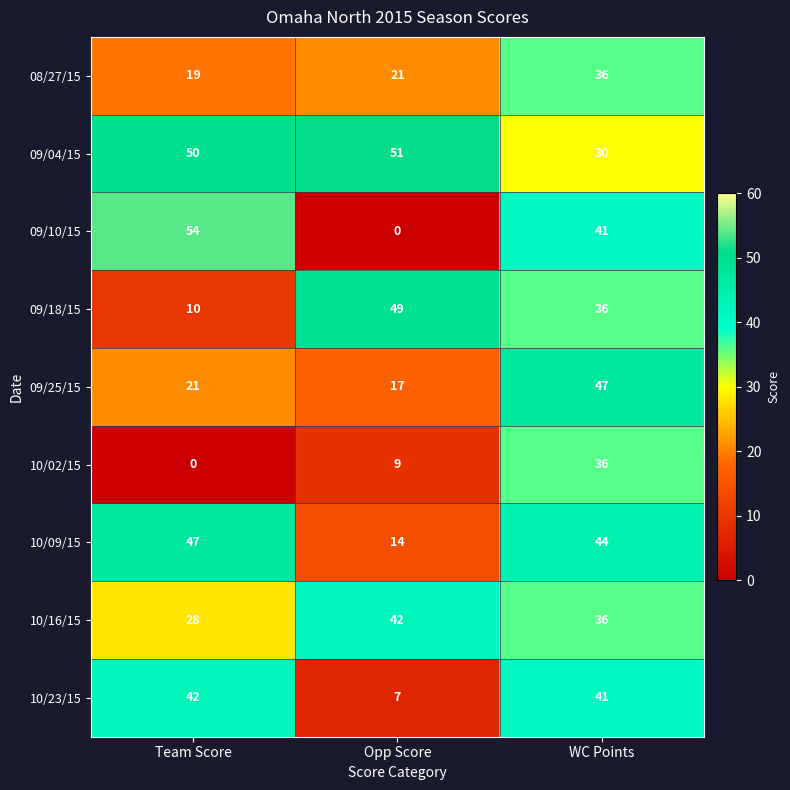

At which category is the sum across all series the highest?

WC Points